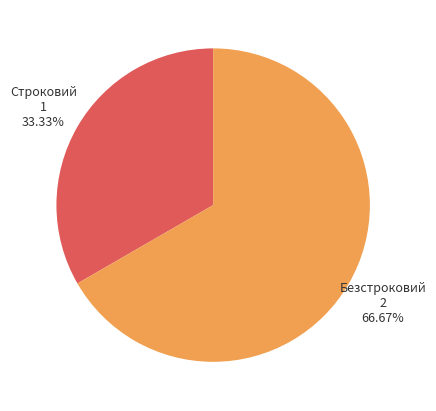

To the nearest percent, what is the difference between the largest and smallest slice percentages?

33%